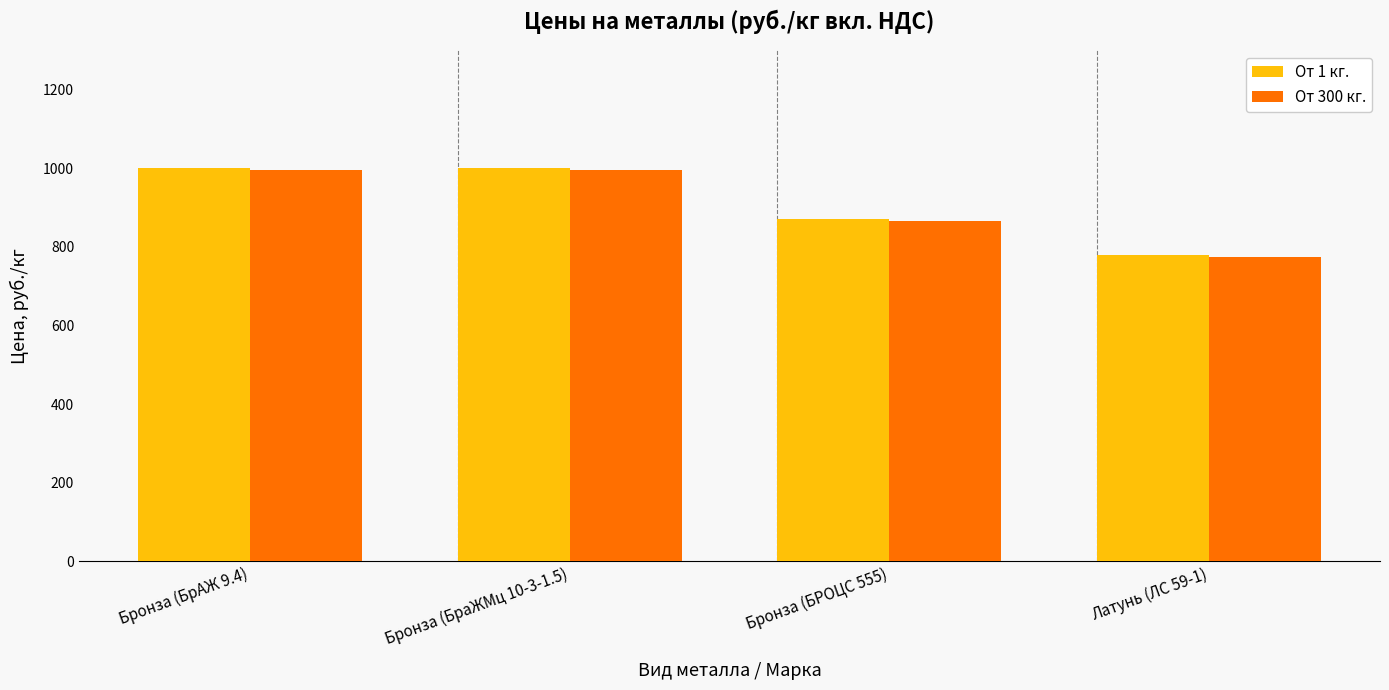

What is the sum of all От 1 кг. values?

3650